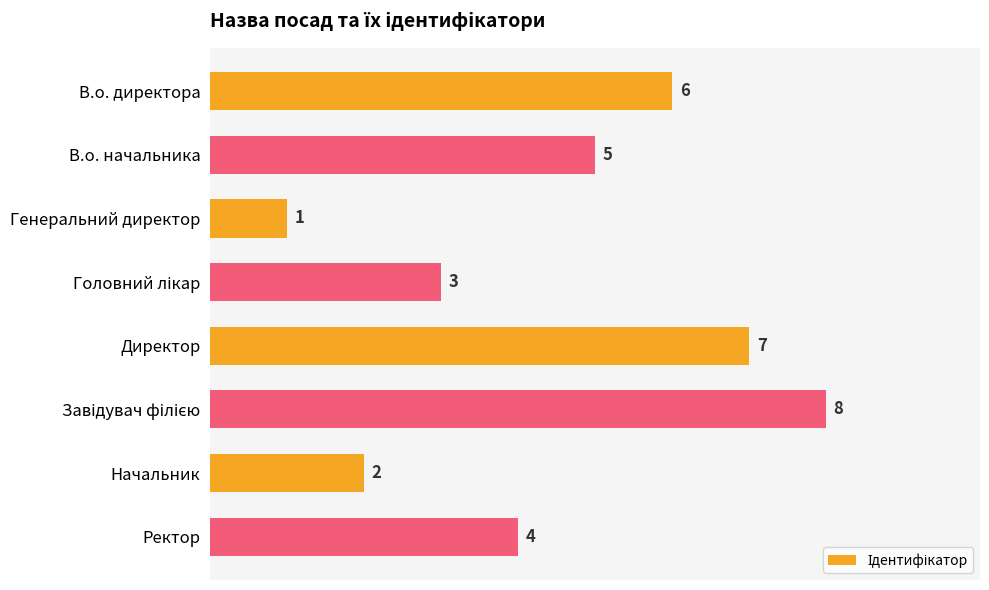

What is the difference between the maximum and minimum values?

7